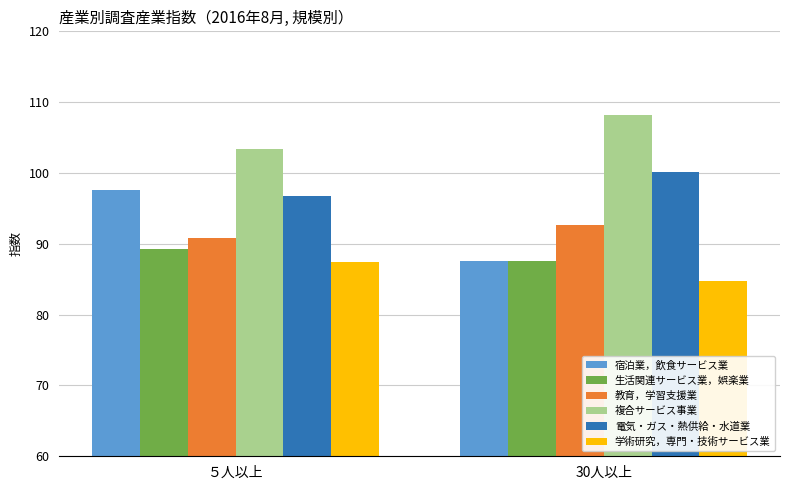

Are the bars grouped side by side (vs. stacked)?

Yes